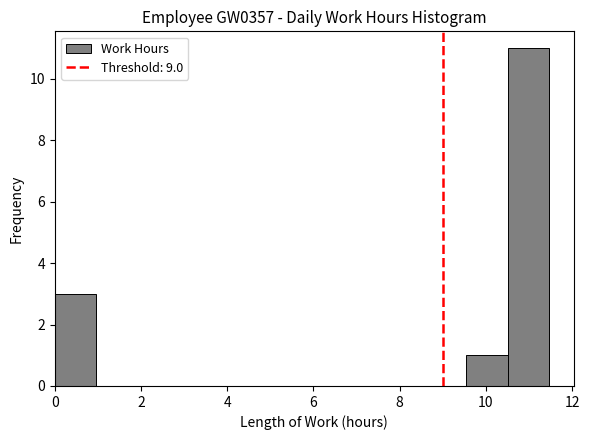

Reading left to right, transcribe this chart: for each bar, give the range it covers on the x-axis and its height. Neither the bar edges nor the heights are printed on the chart, so give them approximately, as read against the axes.

0.0 to 1.0: 3
1.0 to 2.0: 0
2.0 to 2.8: 0
2.8 to 3.8: 0
3.8 to 4.8: 0
4.8 to 5.8: 0
5.8 to 6.6: 0
6.6 to 7.6: 0
7.6 to 8.6: 0
8.6 to 9.6: 0
9.6 to 10.6: 1
10.6 to 11.4: 11